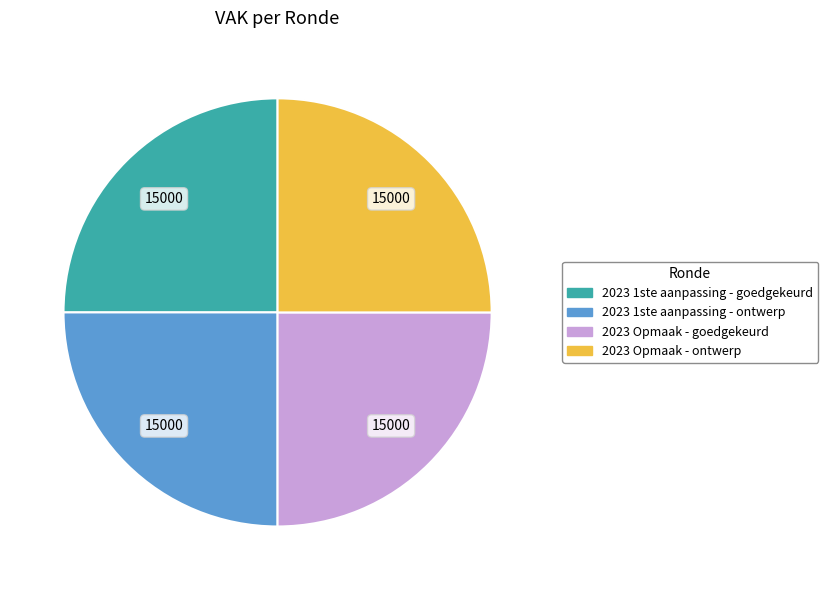

Is there a majority slice in this chart?

No